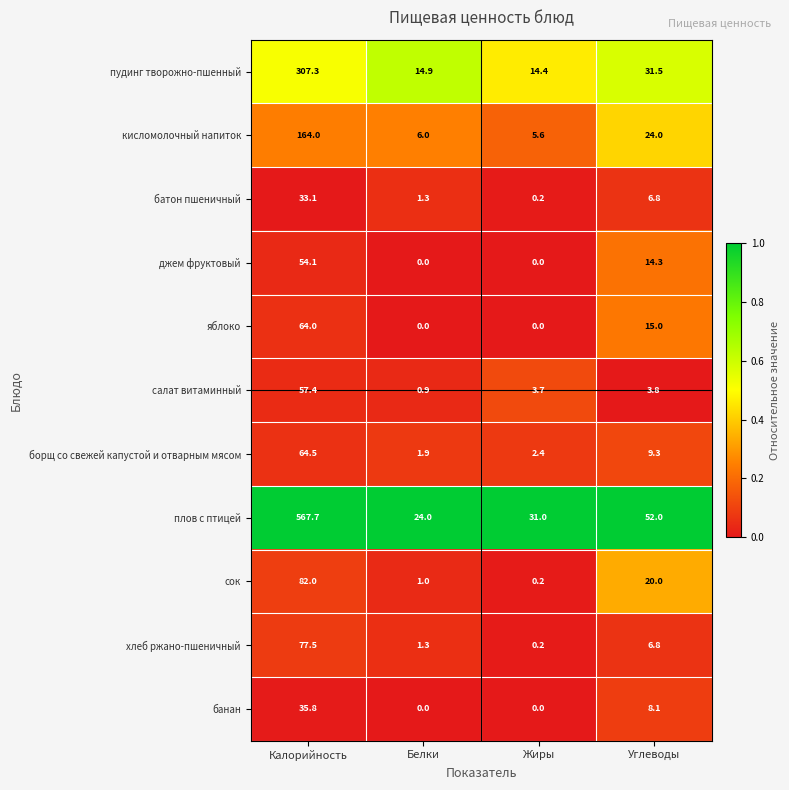

What is the sum of all сок values?

103.2